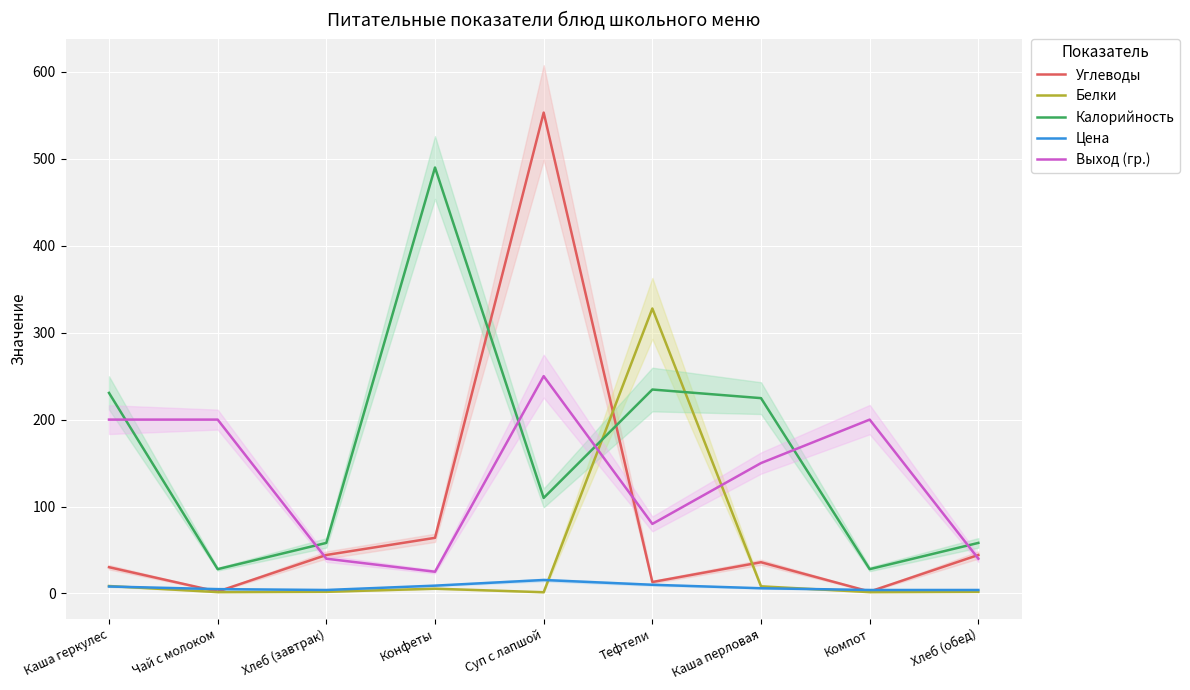

Reading right to left, list all the values displayed in this chart.

Углеводы: 44.3	2.2	35.9	13.2	553.2	64.0	44.3	2.2	30.2
Белки: 1.9	1.6	8.2	327.8	1.4	5.5	1.9	1.6	8.6
Калорийность: 58.2	28.0	224.7	234.6	109.9	490.0	58.2	28.0	230.7
Цена: 4.0	4.0	6.0	10.0	15.5	9.0	4.0	5.0	8.0
Выход (гр.): 40.0	200.0	150.0	80.0	250.0	25.0	40.0	200.0	200.0